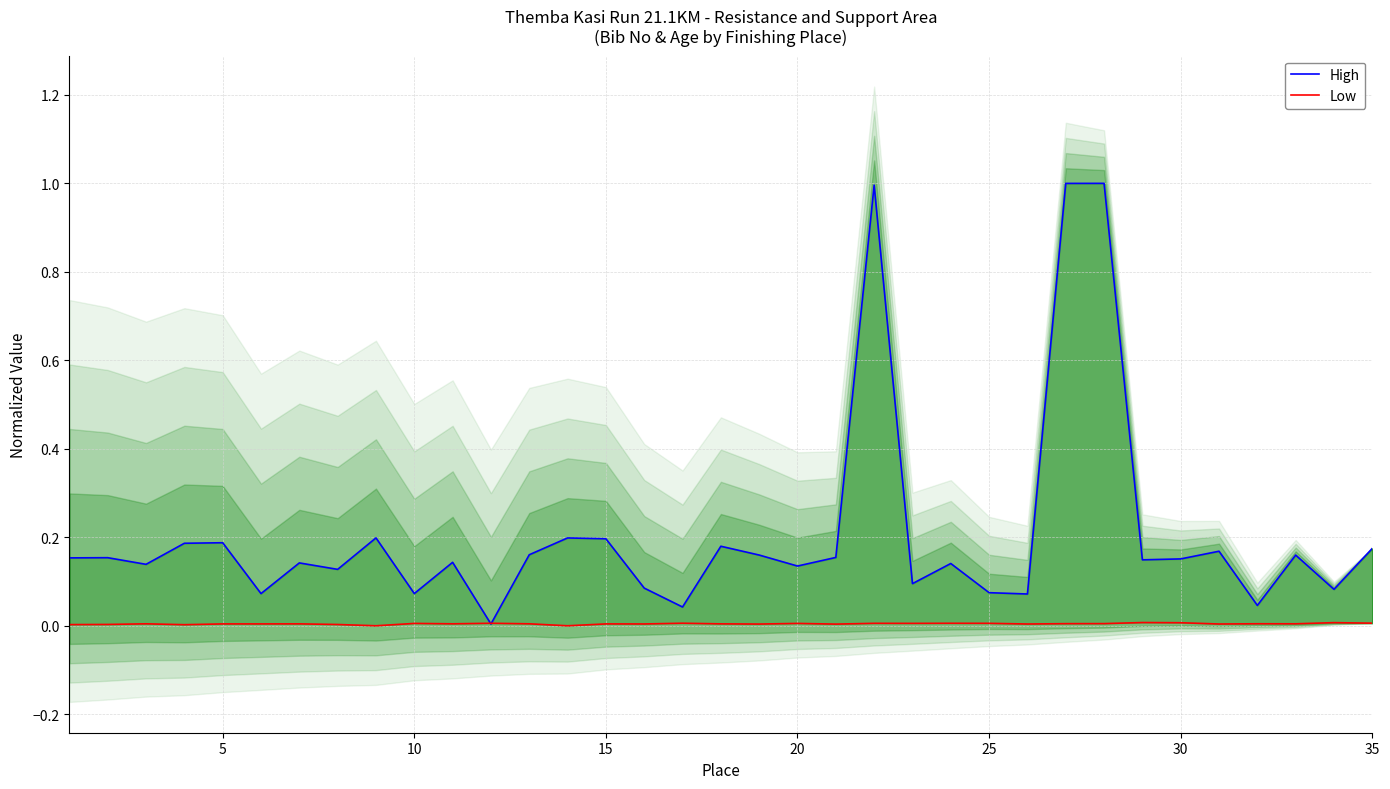

In Low, how many points are lower than both neighbors (excluding endpoints)?

11